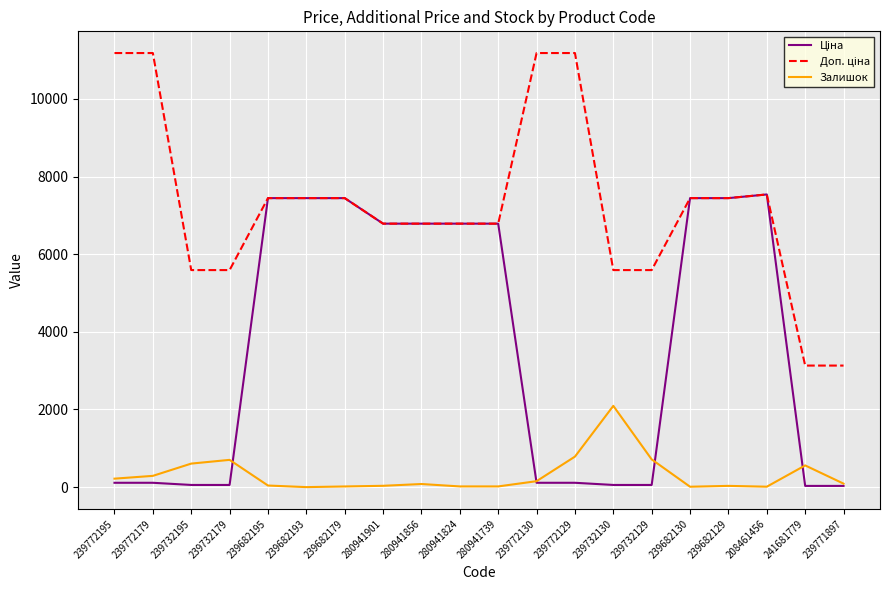

What is the greatest value displayed?

11182.0